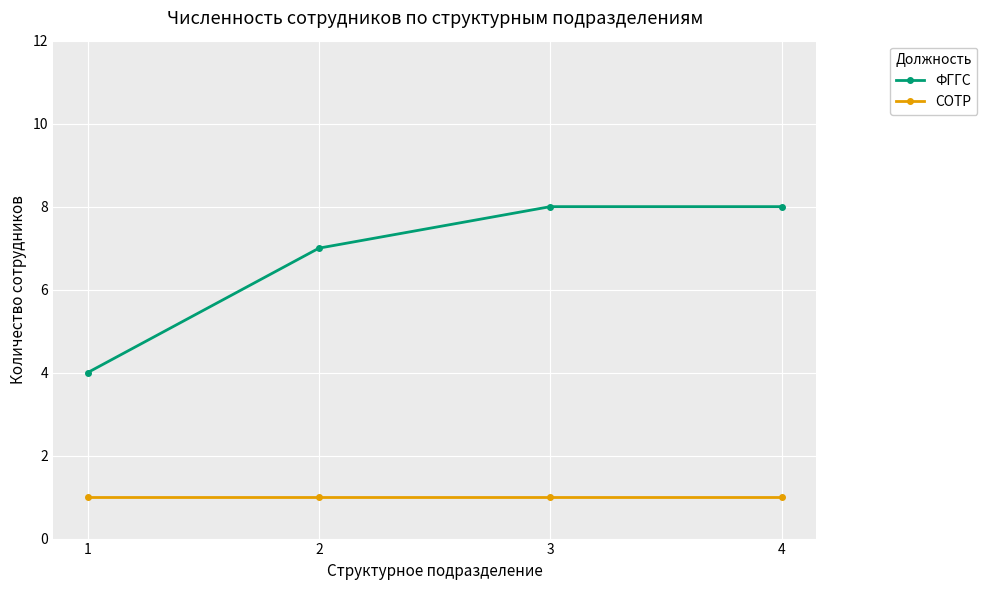

What is the smallest value displayed?

1